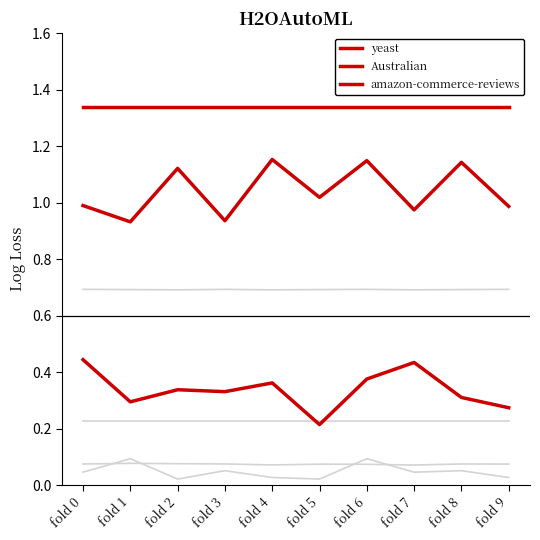

Does the chart display data point markers on the line(s)?

No